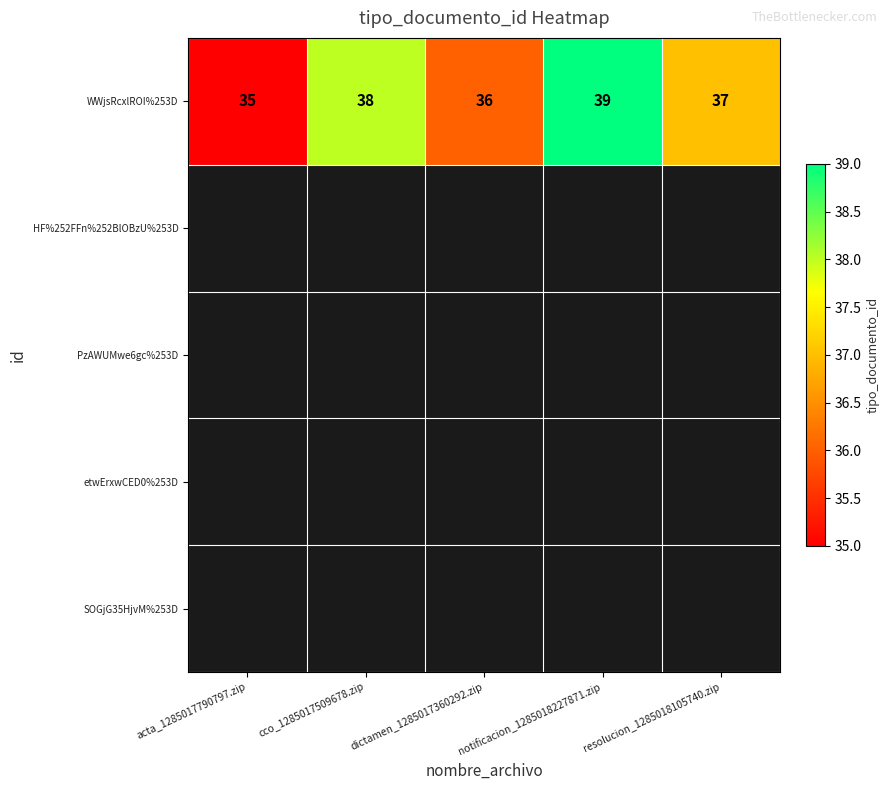

What is the average value?

37